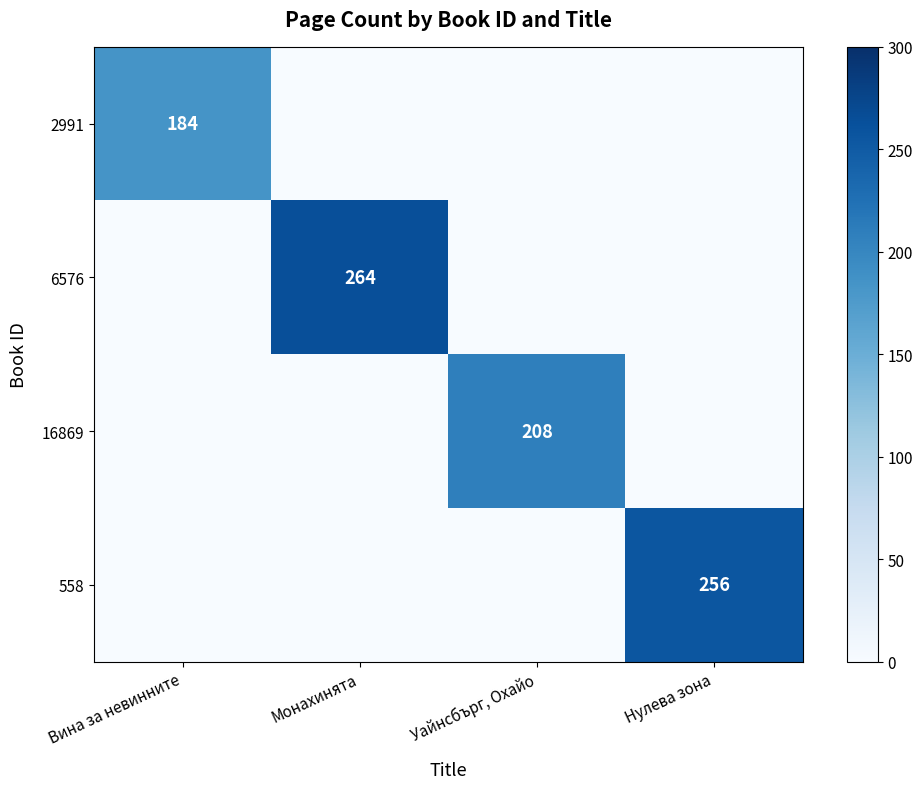

The value of 2991 at Вина за невинните is 184. True or false?

True